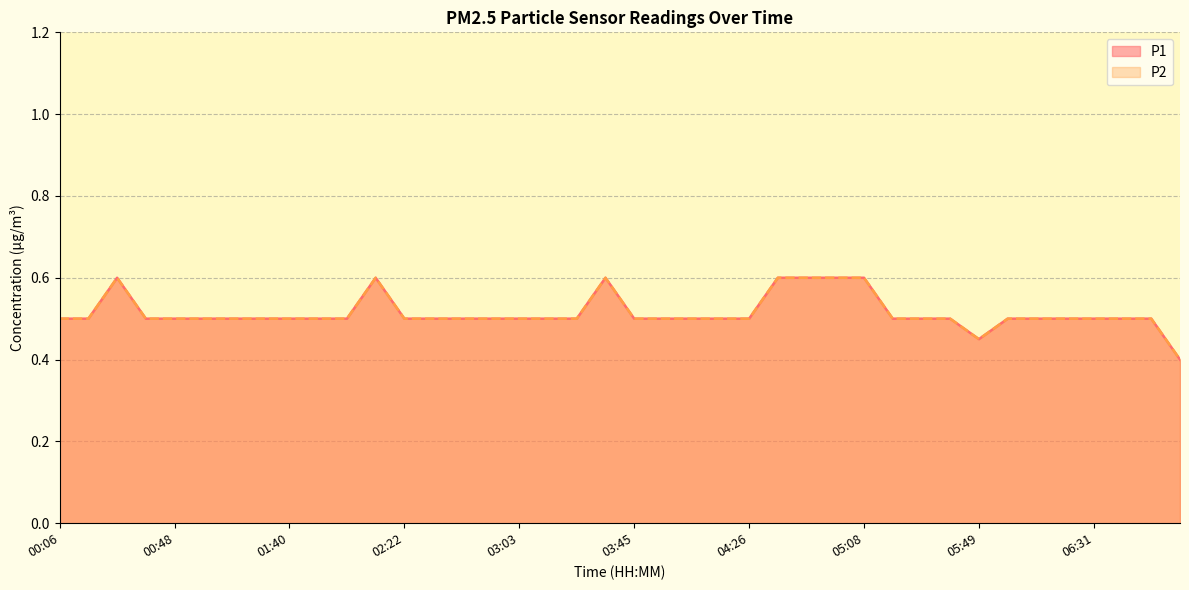

Does the chart have visible grid lines?

Yes